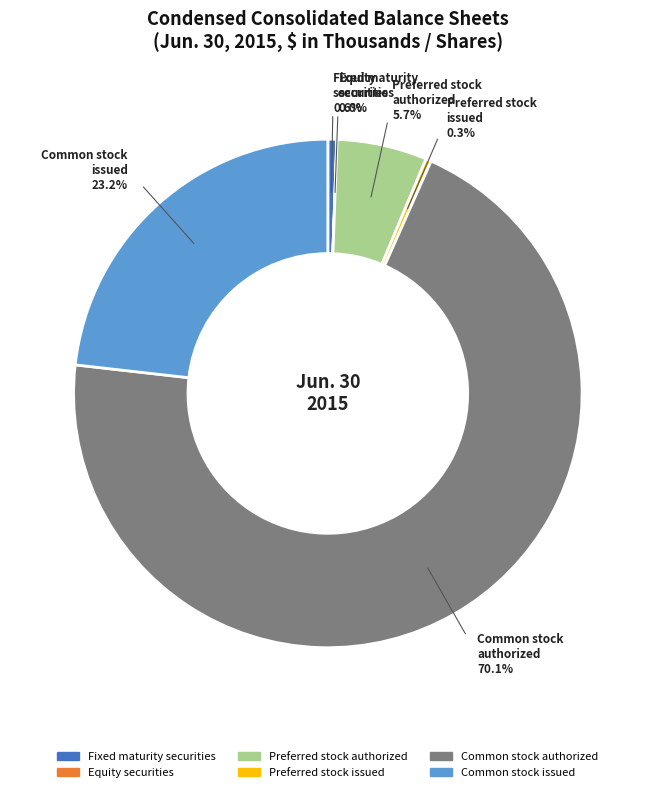

What percentage do Preferred stock issued and Common stock authorized together represent?

70.5%